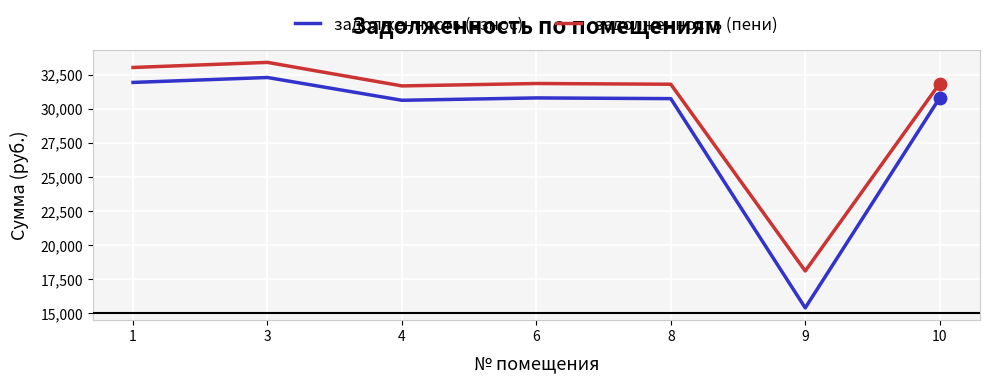

At how many categories does at least one series exceed 16931?

7